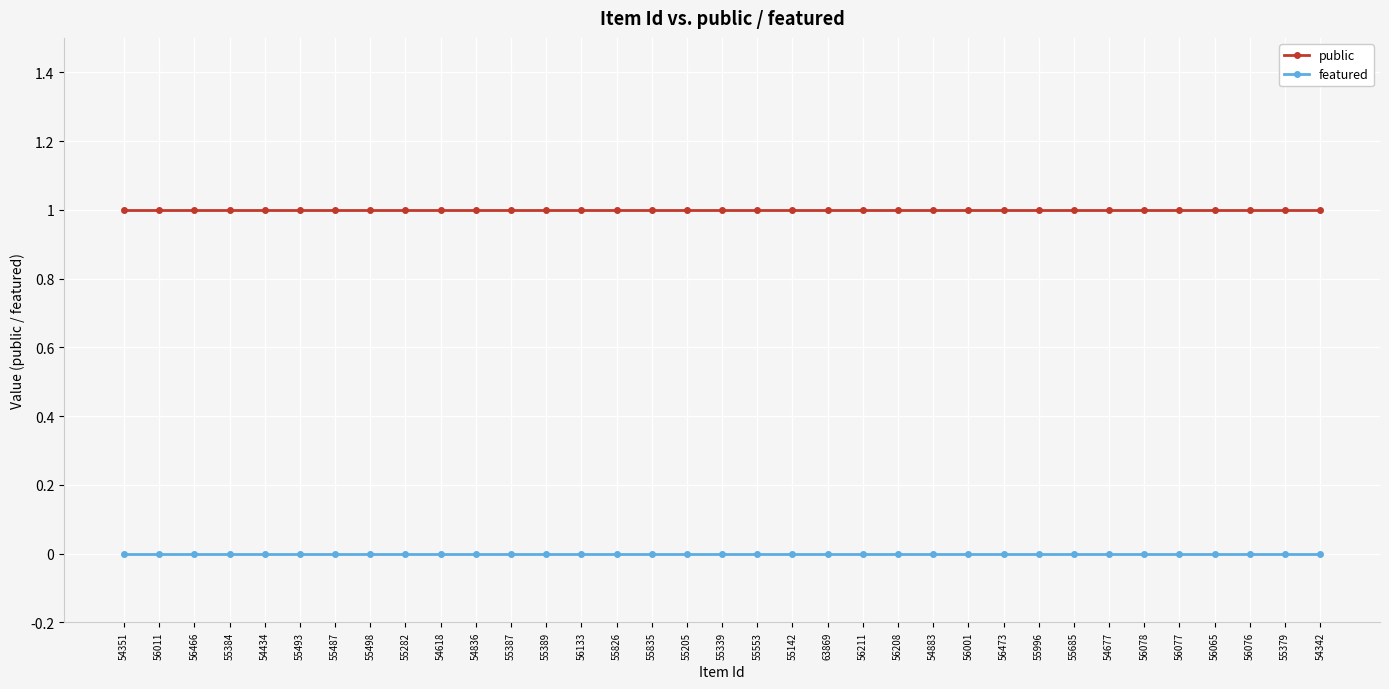

Does the chart have visible grid lines?

Yes